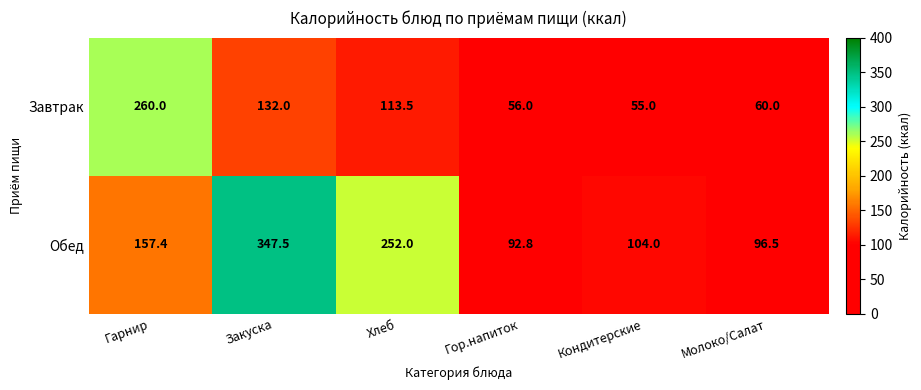

Reading left to right, transcribe all the data shown in this chart.

Завтрак: 260.0	132.0	113.5	56.0	55.0	60.0
Обед: 157.4	347.5	252.0	92.8	104.0	96.5